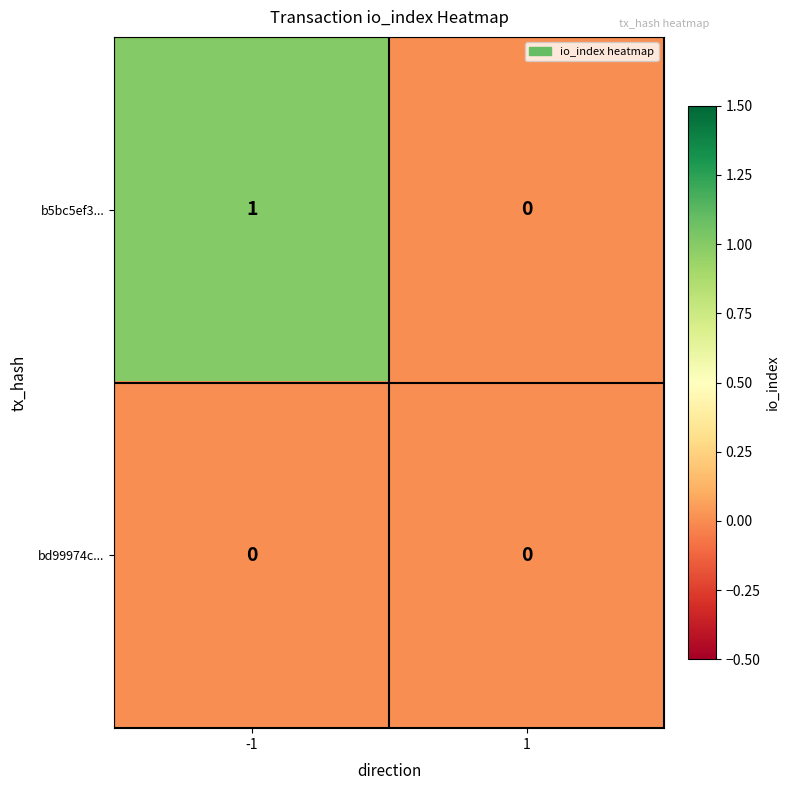

At -1, list the series in order from smallest to largest.

bd99974c..., b5bc5ef3...